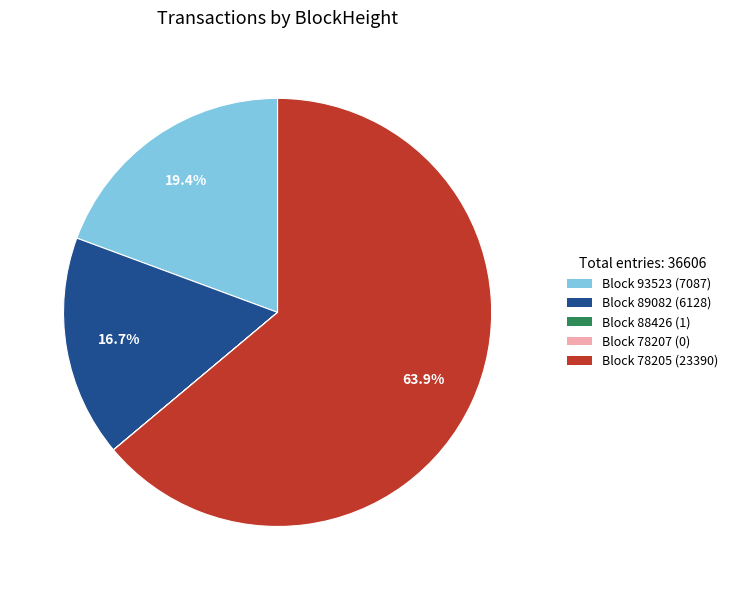

Approximately how many times larger is the value at Block 78205 (23390) compared to Block 93523 (7087)?

3.3